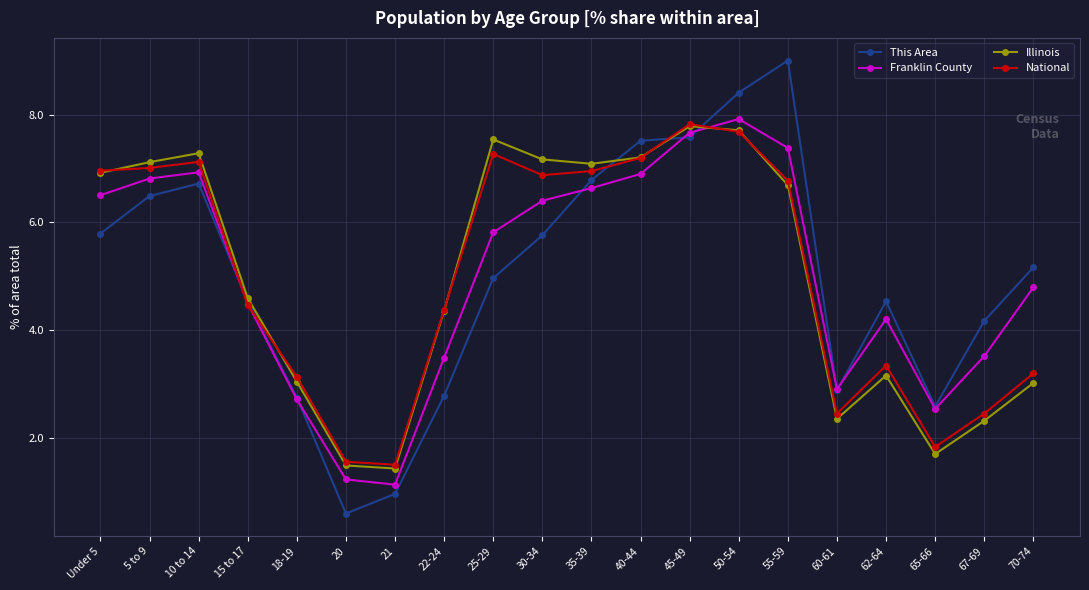

How many values in the Illinois series exceed 6?

10